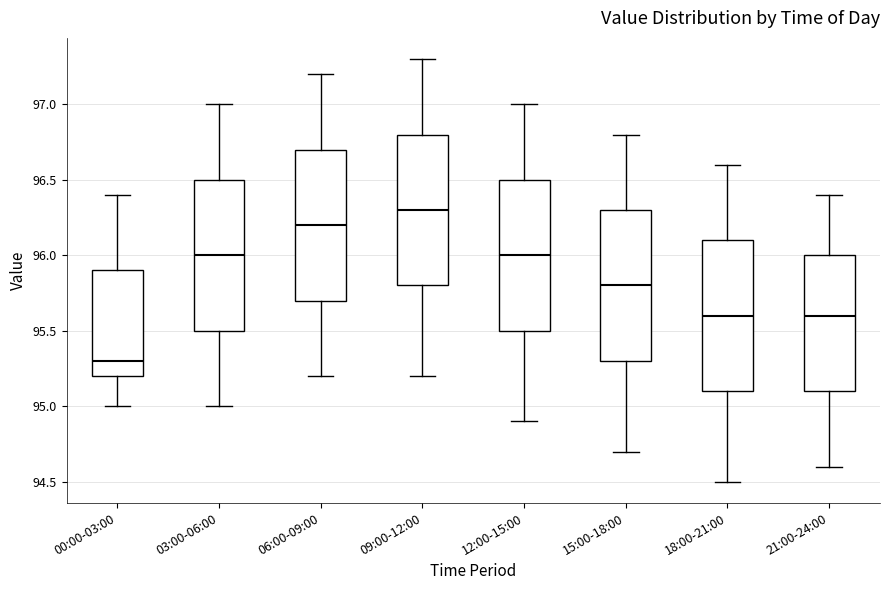

Which box has the lowest median line?

00:00-03:00